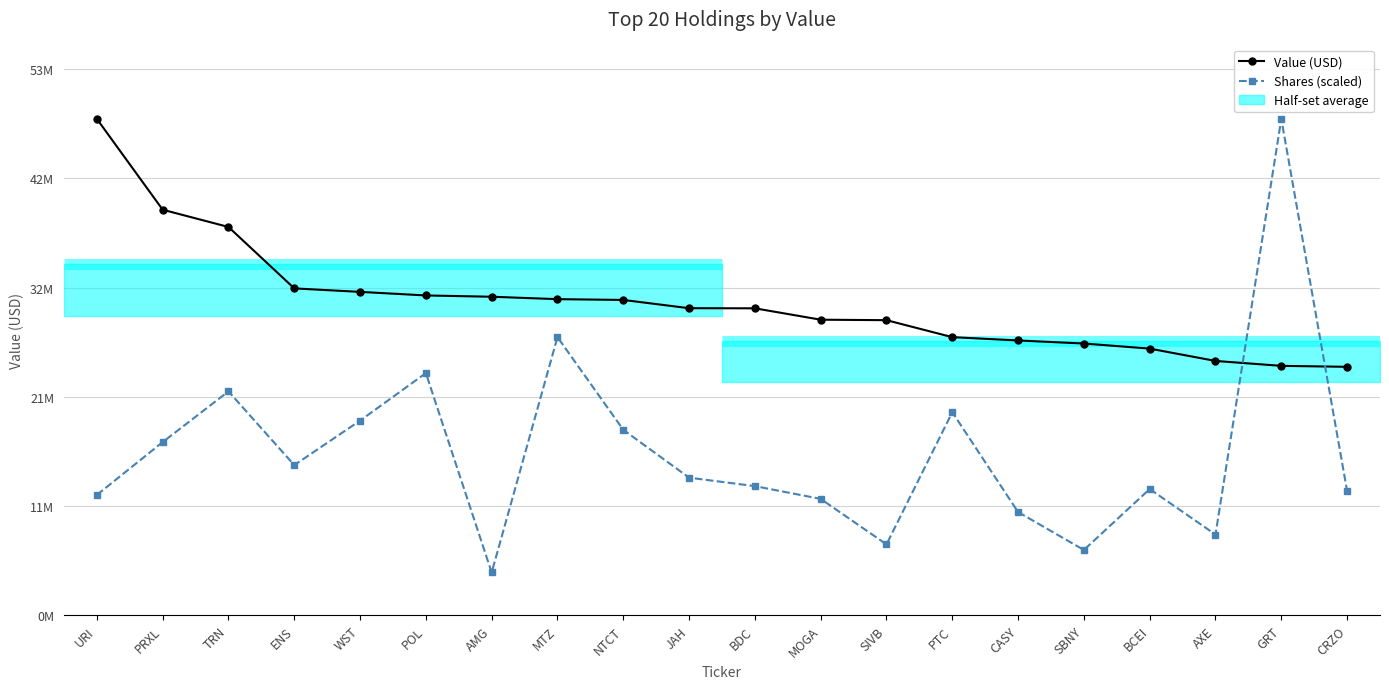

What is the sum of all Shares (scaled) values?

316336247.4